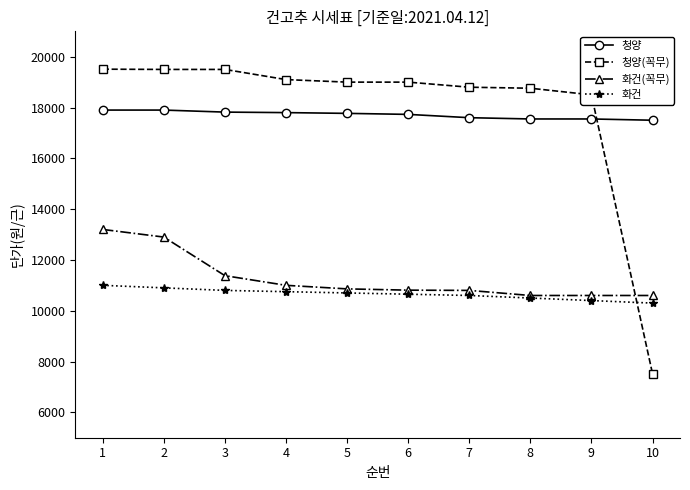

What is the highest value of the 청양(꼭무) series?

19510